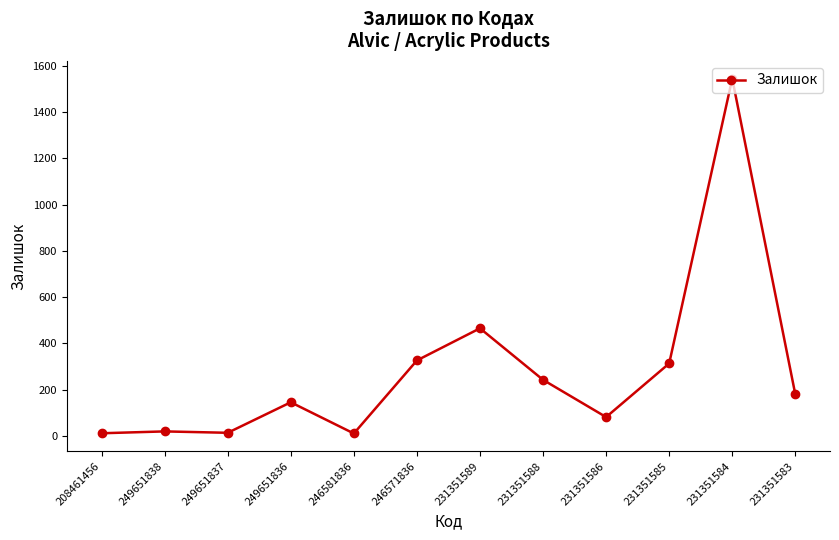

True or false: the data shows 1545 at 231351584.

True